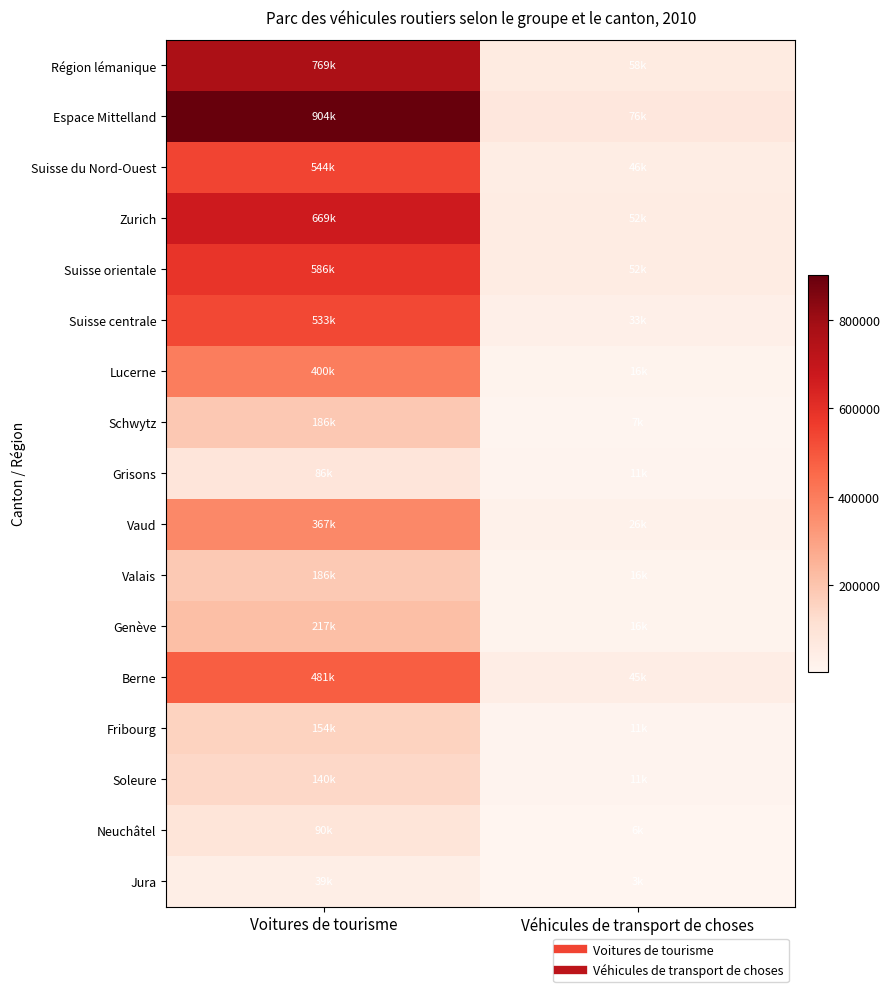

How many data points does each series have?

2